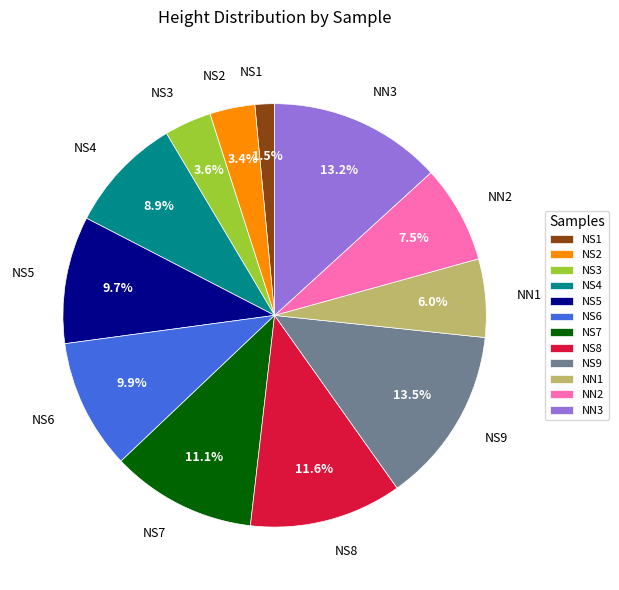

To the nearest percent, what percentage of the pie is NS2?

3%